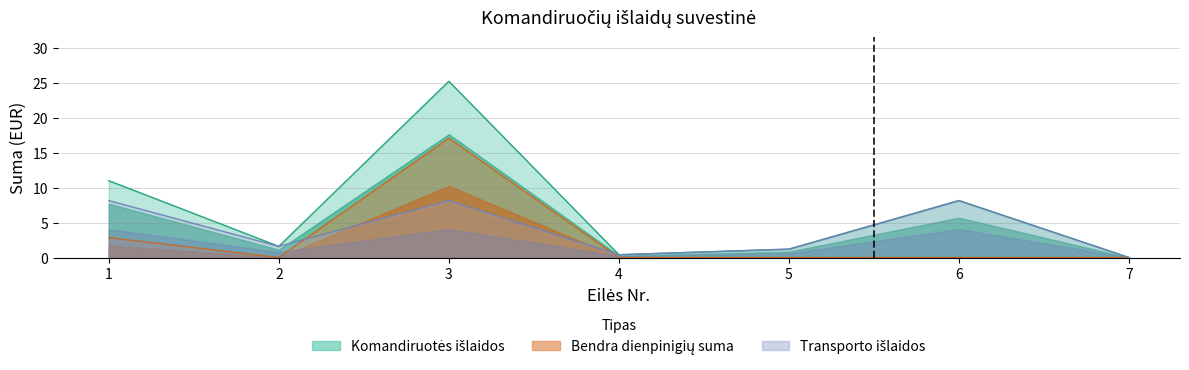

At which category is the sum across all series the highest?

3